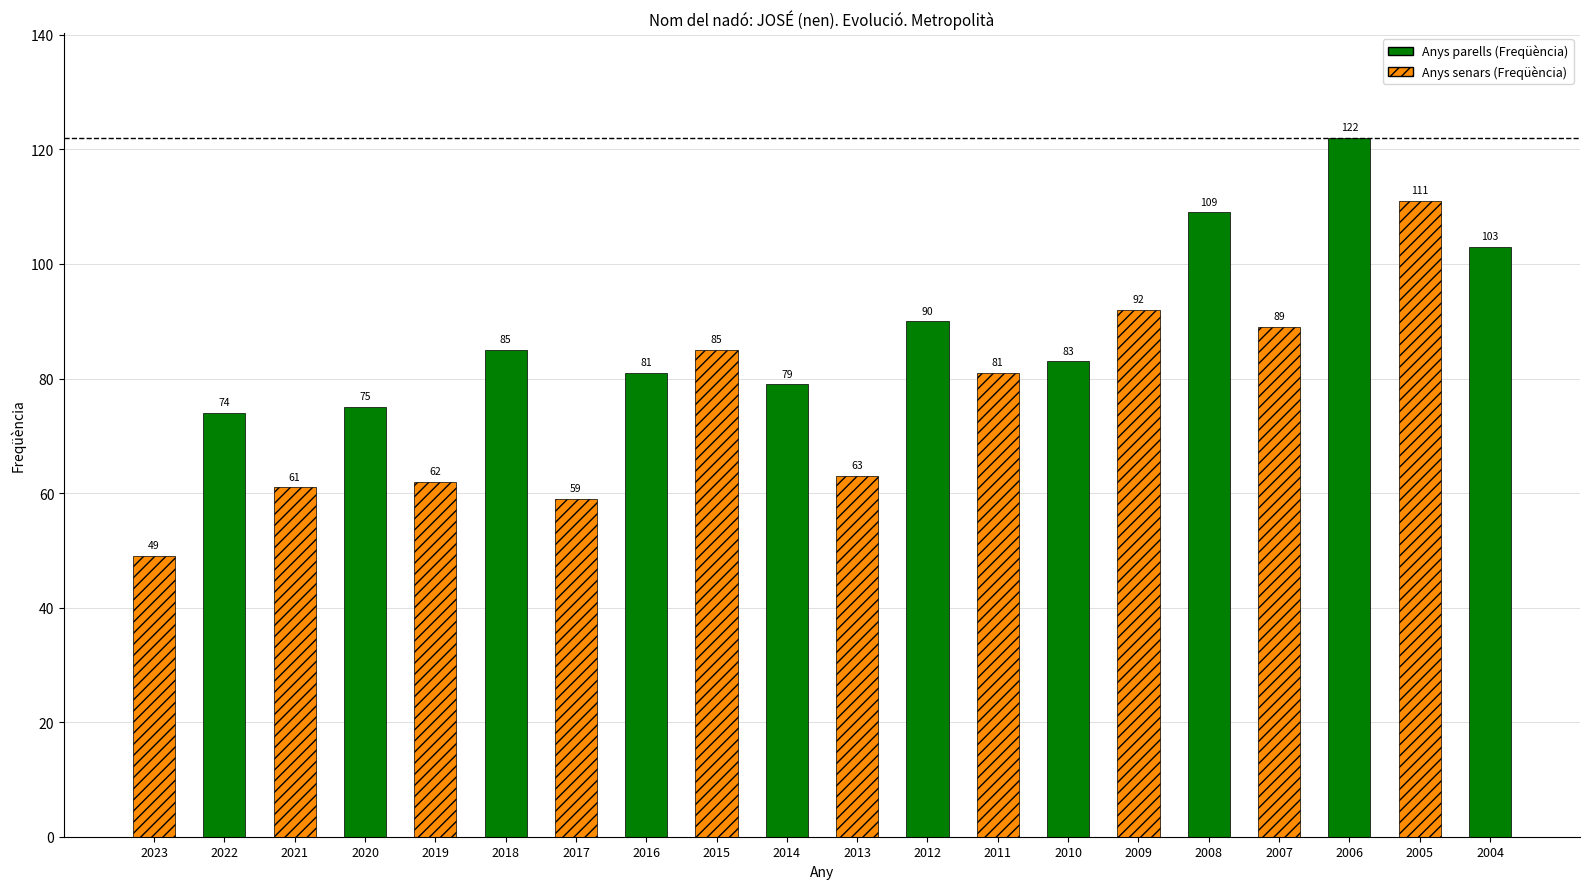

The chart shows a value of 59 at 2017. True or false?

True